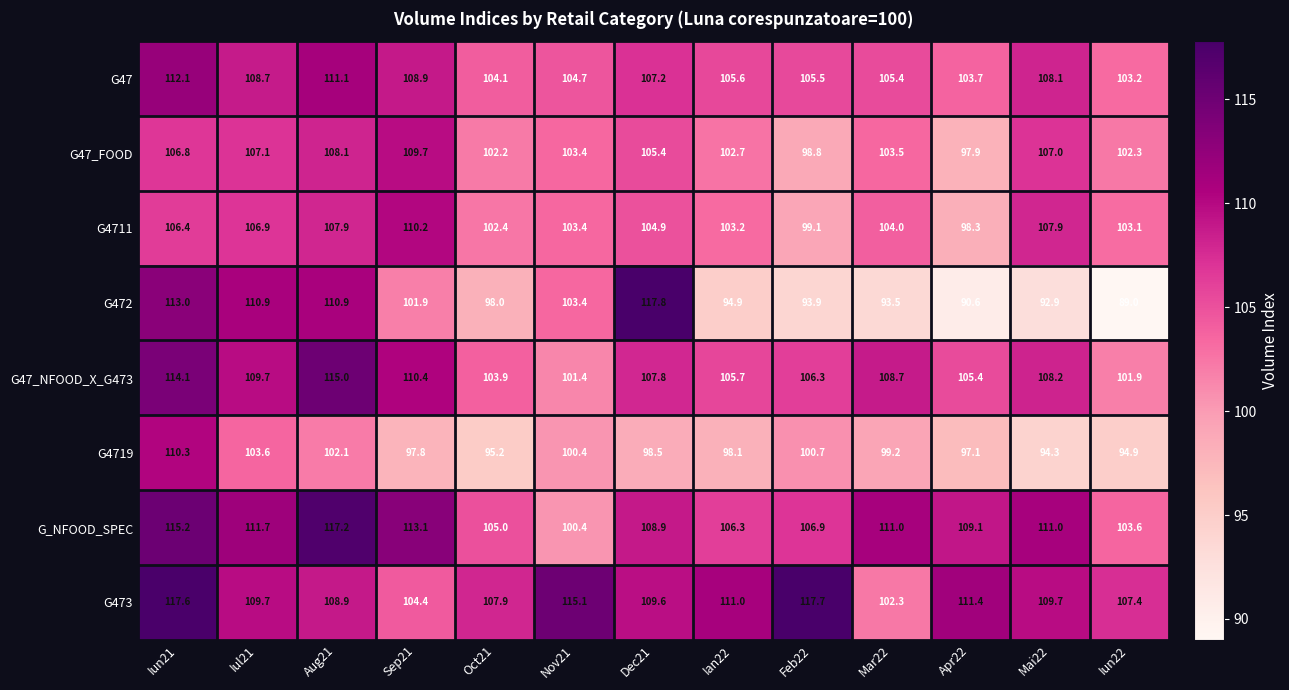

What is the total value across all series at Apr22?

813.5